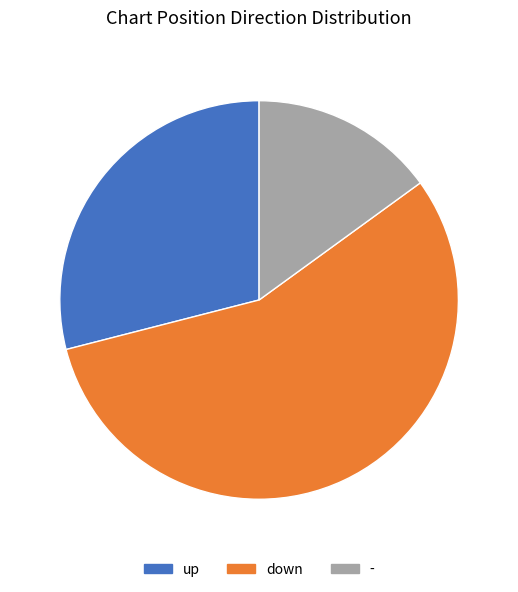

Between - and up, which is larger?

up